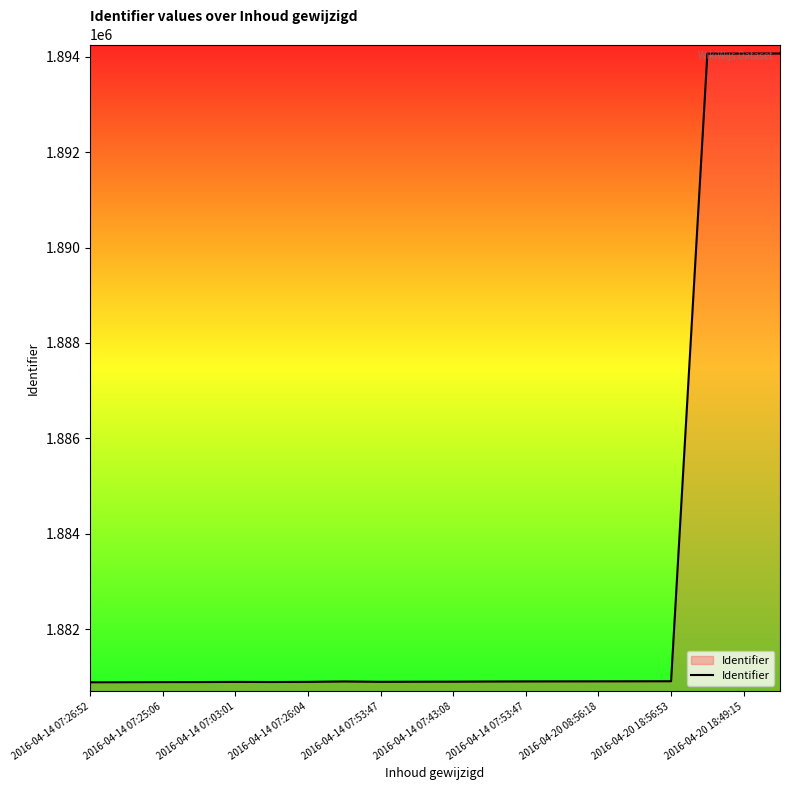

What is the smallest value displayed?

1880887